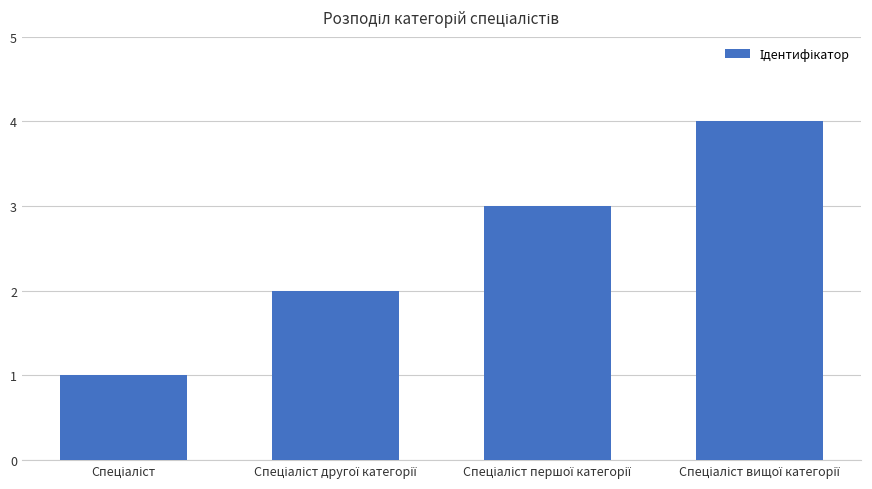

What is the maximum value shown in the chart?

4